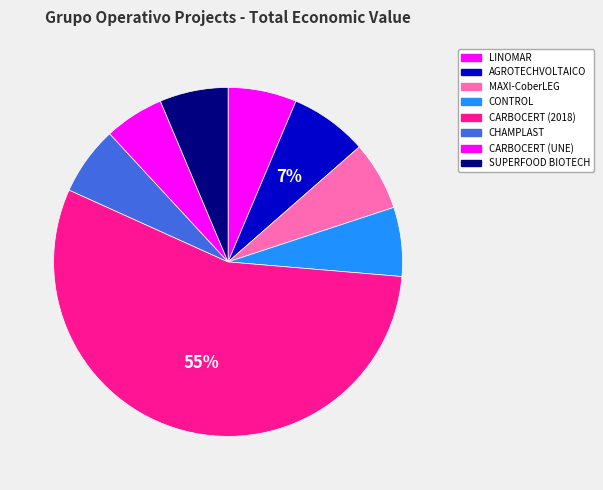

What is the change in value from AGROTECHVOLTAICO to CHAMPLAST?

-76438.1